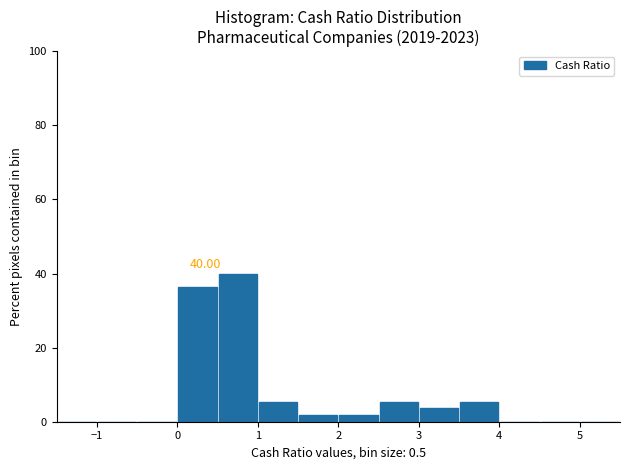

Over which range of the x-axis is the bar tallest?

0.5 to 1.0